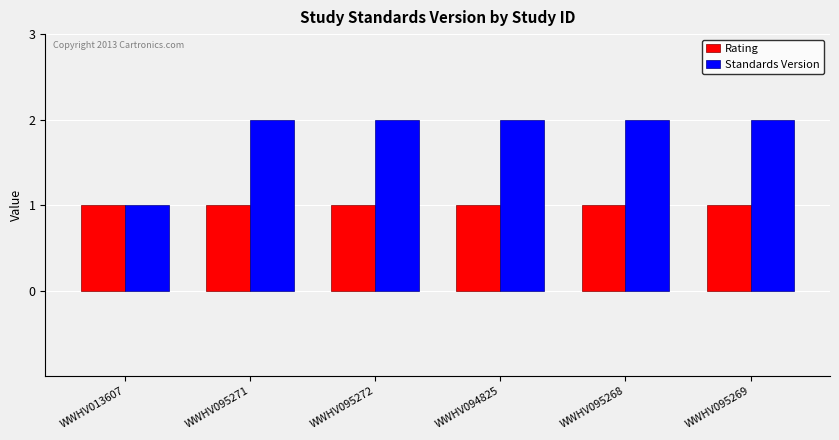

At WWHV095268, list the series in order from largest to smallest.

Standards Version, Rating